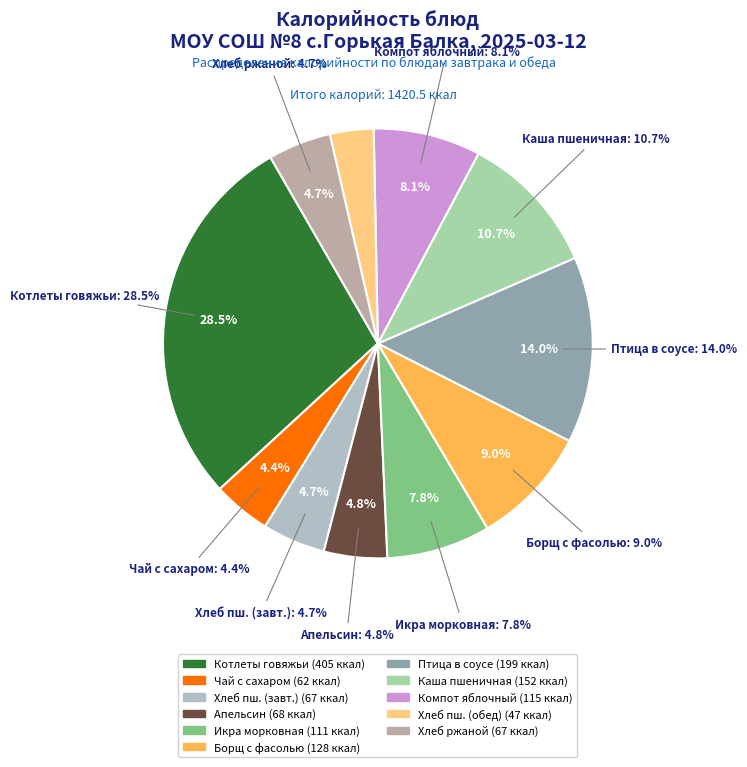

How many segments does this pie chart have?

11